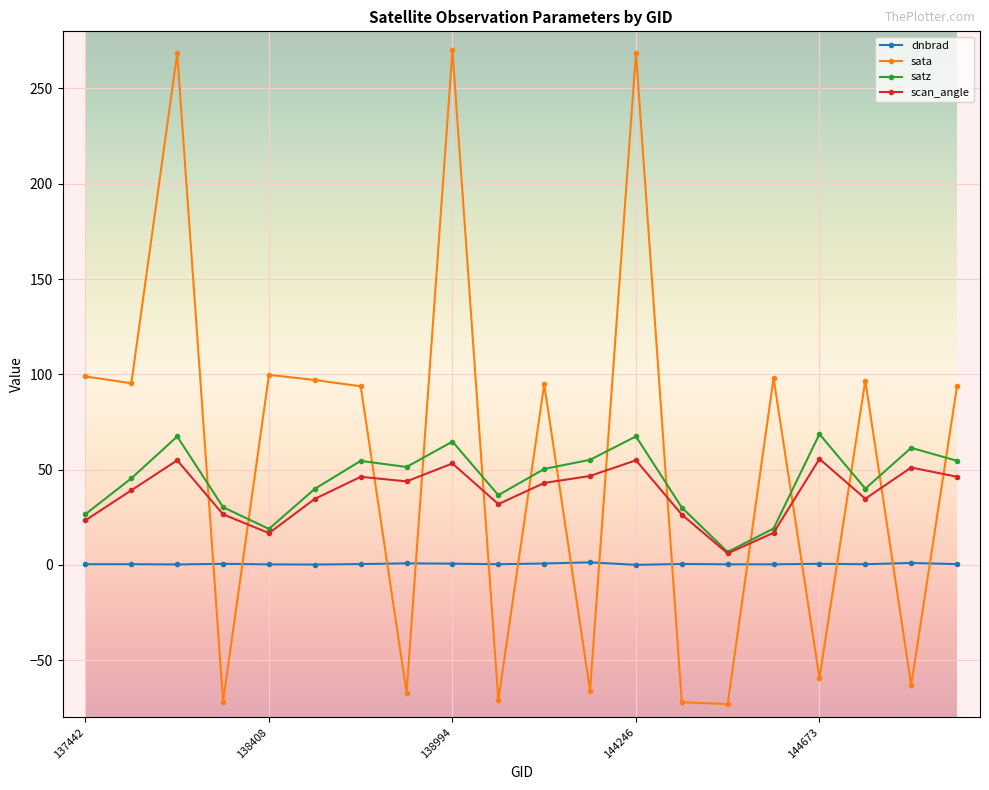

What is the highest value of the satz series?

68.6